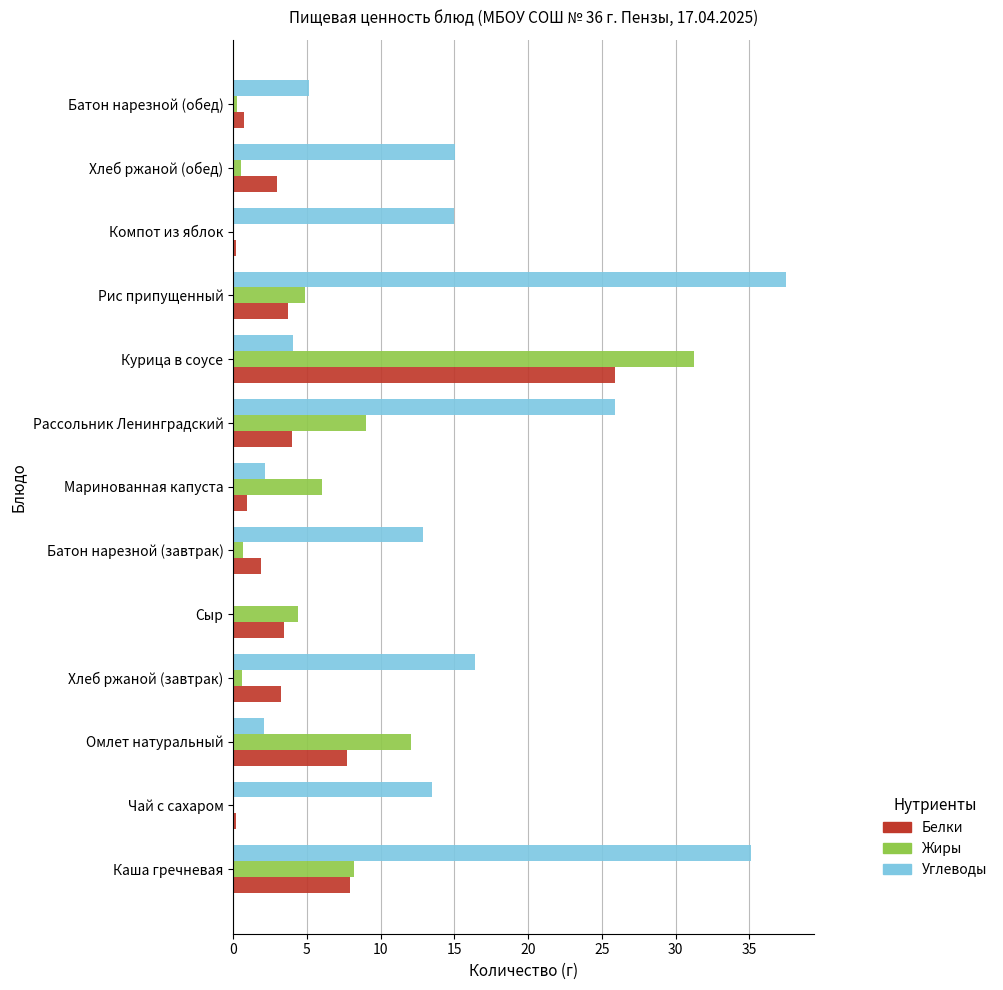

Which series changed the most between Батон нарезной (завтрак) and Рис припущенный?

Углеводы